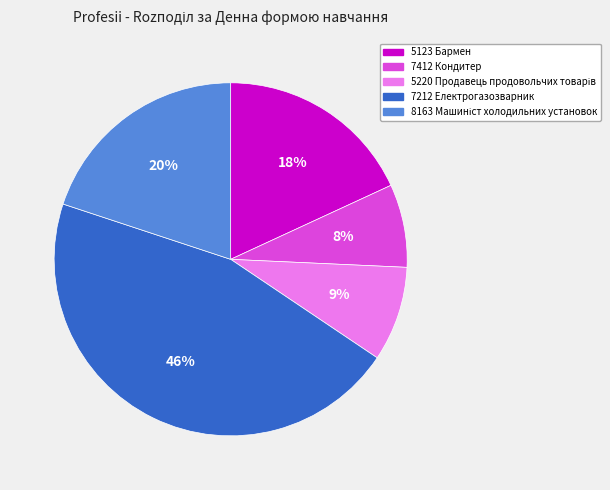

To the nearest percent, what is the difference between the largest and smallest slice percentages?

38%